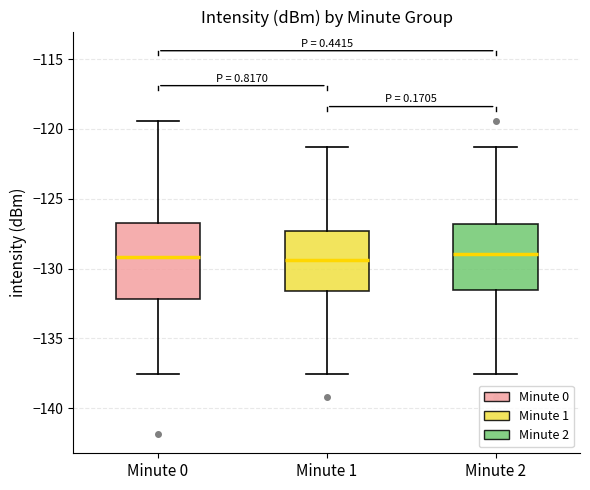

Reading left to right, transcribe this box plot: for each box, give where its median line is, the range the box spans, and where its two whiskers end, as read against the y-axis. The values are not printed on the chart, so give them approximately, as read against the axis.

Minute 0: median -129.0, box -132.0 to -126.5, whiskers -137.5 to -119.5
Minute 1: median -129.5, box -131.5 to -127.5, whiskers -137.5 to -121.5
Minute 2: median -129.0, box -131.5 to -127.0, whiskers -137.5 to -121.5